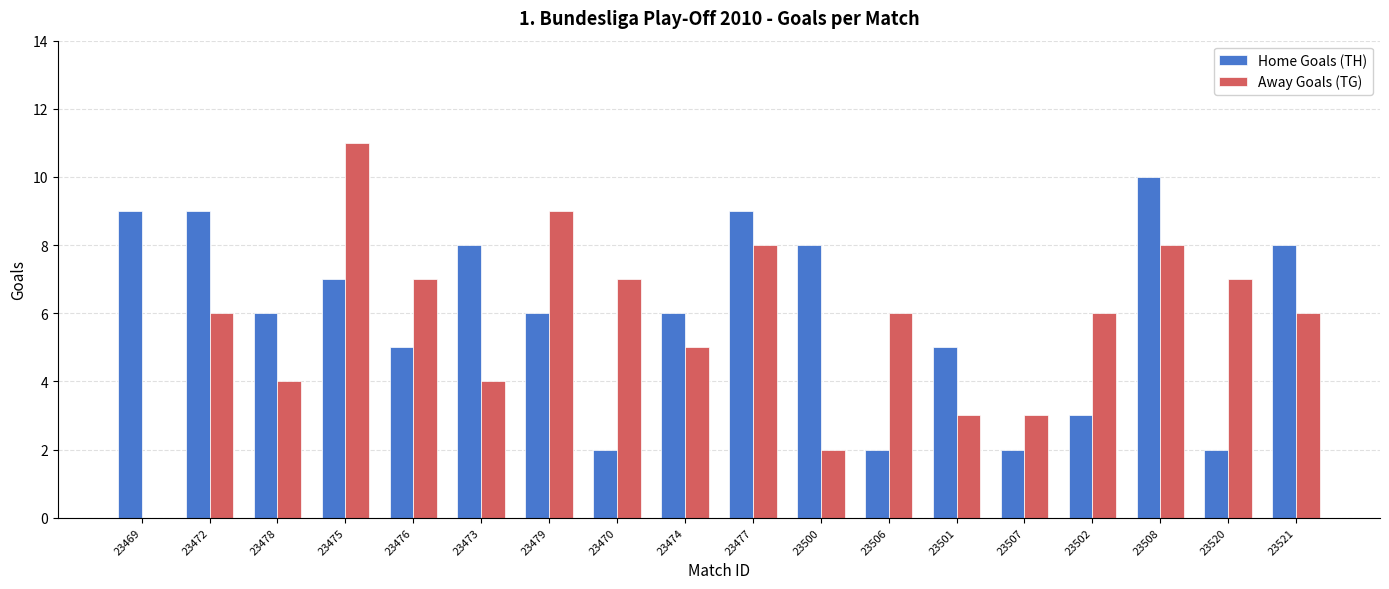

Reading right to left, what are all the values shown in this chart?

Home Goals (TH): 23521=8	23520=2	23508=10	23502=3	23507=2	23501=5	23506=2	23500=8	23477=9	23474=6	23470=2	23479=6	23473=8	23476=5	23475=7	23478=6	23472=9	23469=9
Away Goals (TG): 23521=6	23520=7	23508=8	23502=6	23507=3	23501=3	23506=6	23500=2	23477=8	23474=5	23470=7	23479=9	23473=4	23476=7	23475=11	23478=4	23472=6	23469=0